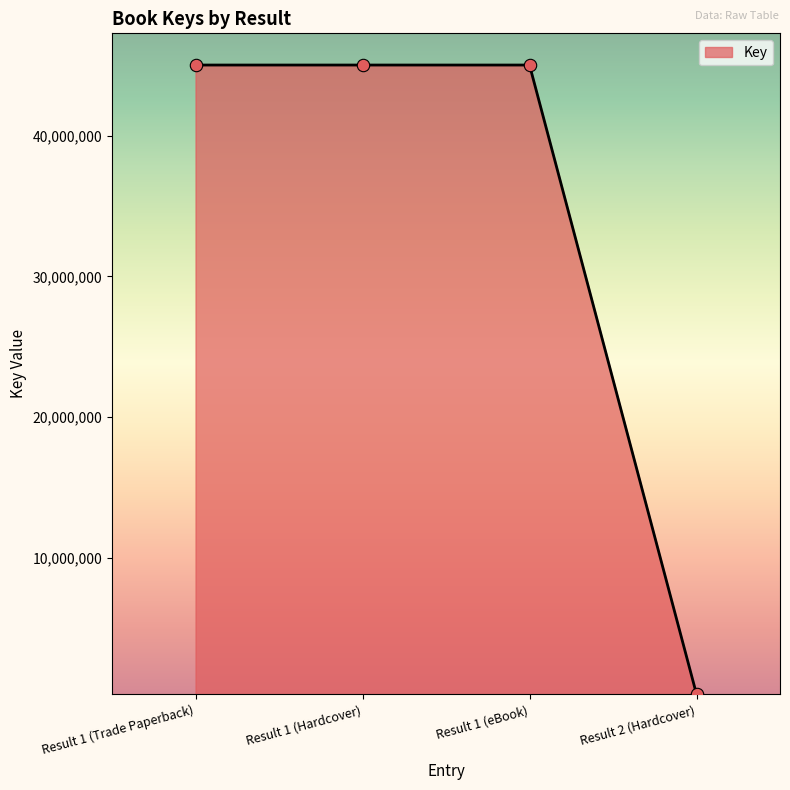

What is the ratio of the value at Result 1 (eBook) to the value at Result 2 (Hardcover)?

133.8